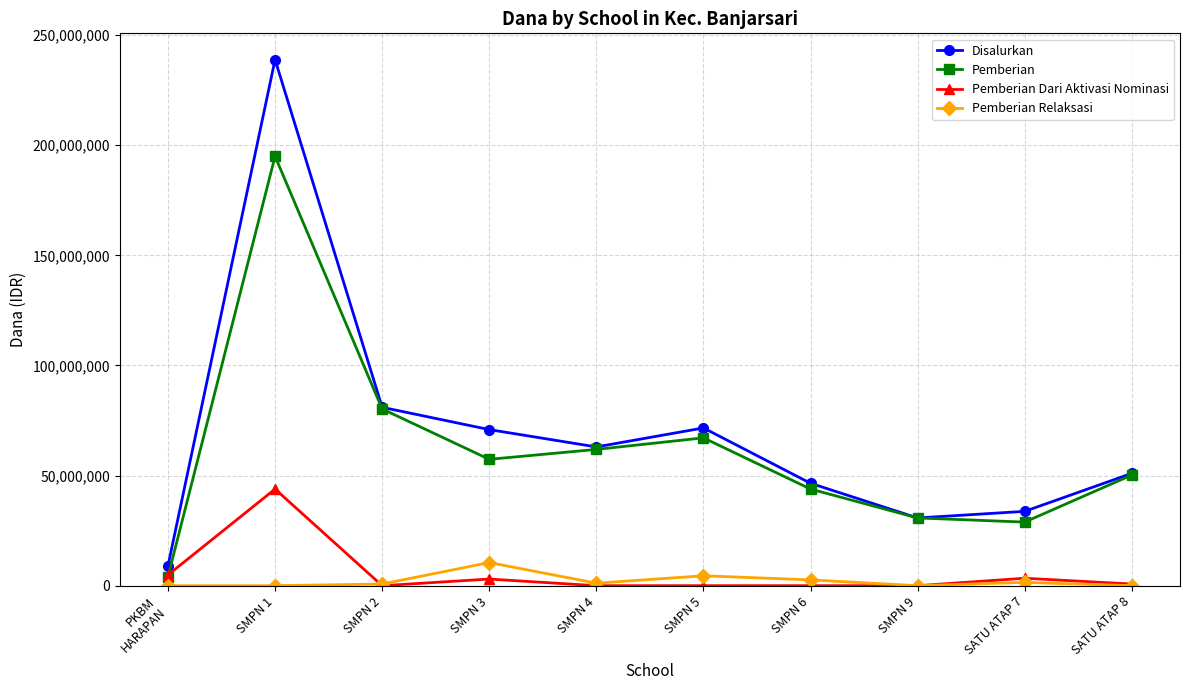

Which series has the largest range (max minus min)?

Disalurkan